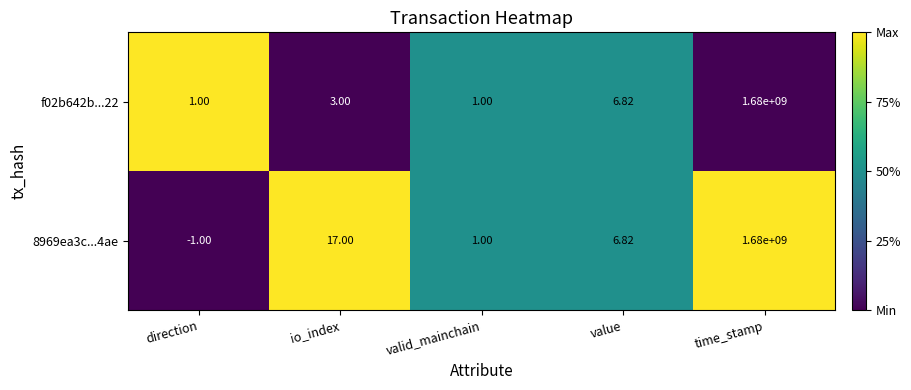

Which series changed the most between io_index and valid_mainchain?

8969ea3c...4ae